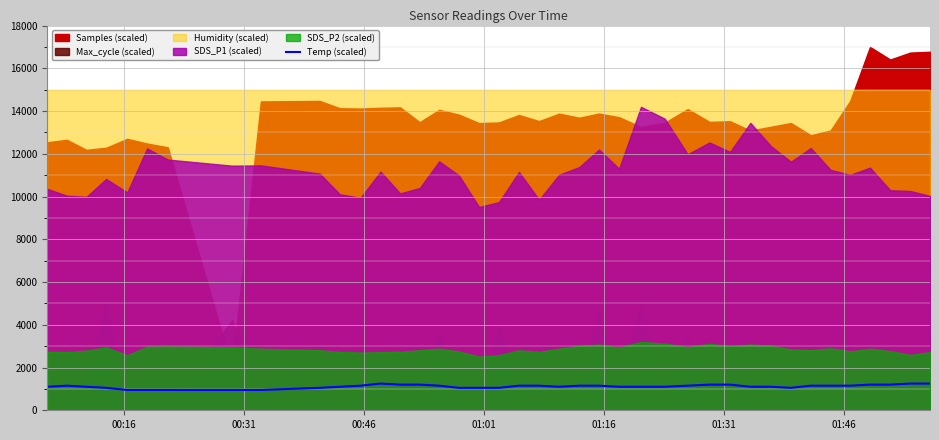

What is the maximum value for Temp (scaled)?

1250